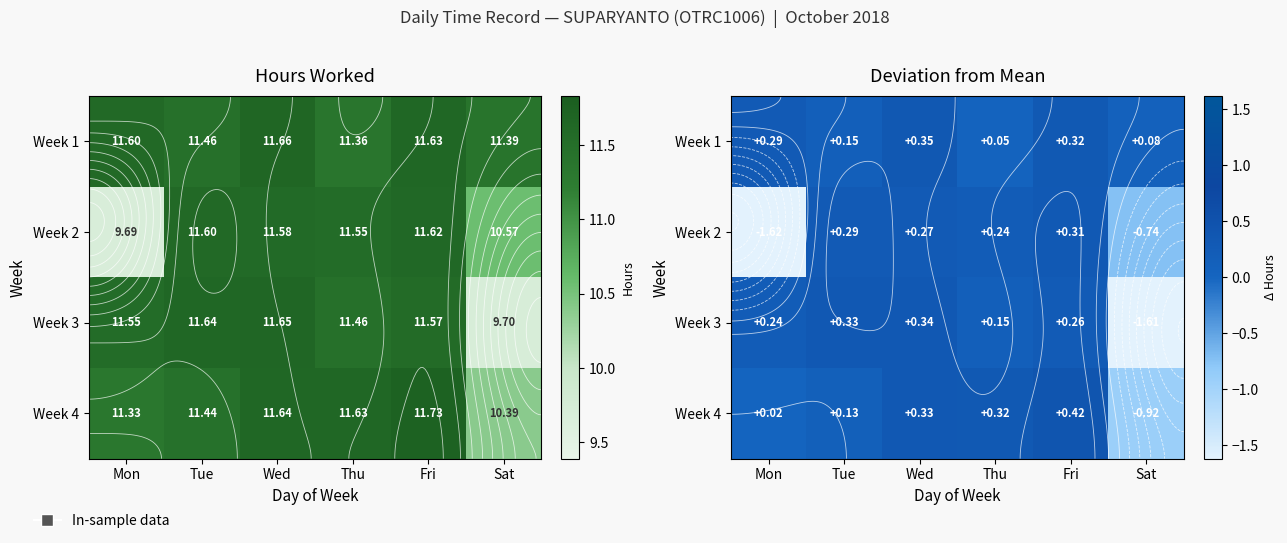

Rank the series at Fri from lowest to highest value.

Week 3, Week 2, Week 1, Week 4